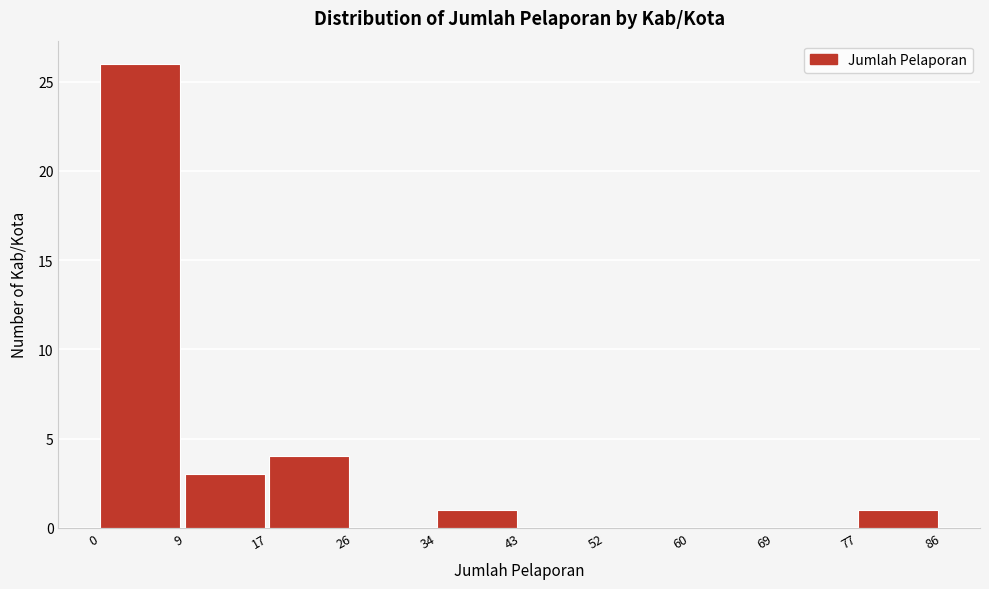

Which range on the x-axis has the tallest bar?

0 to 9